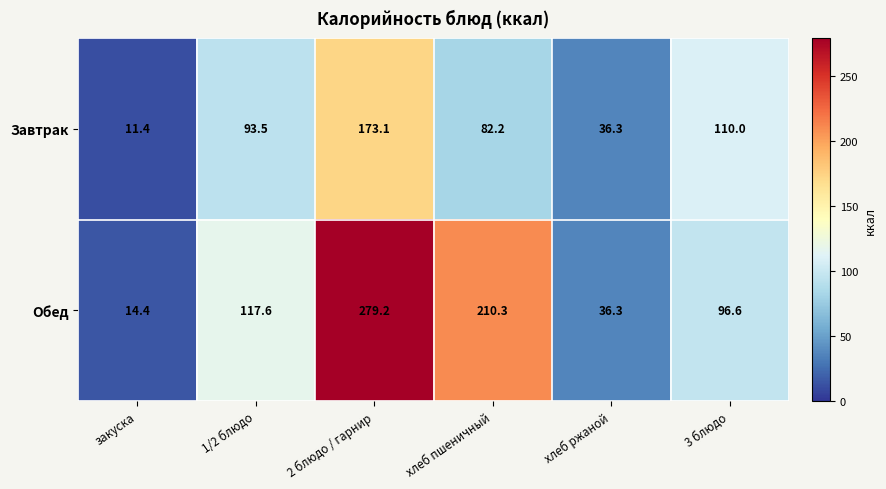

Which category has the highest value in the Завтрак series?

2 блюдо / гарнир